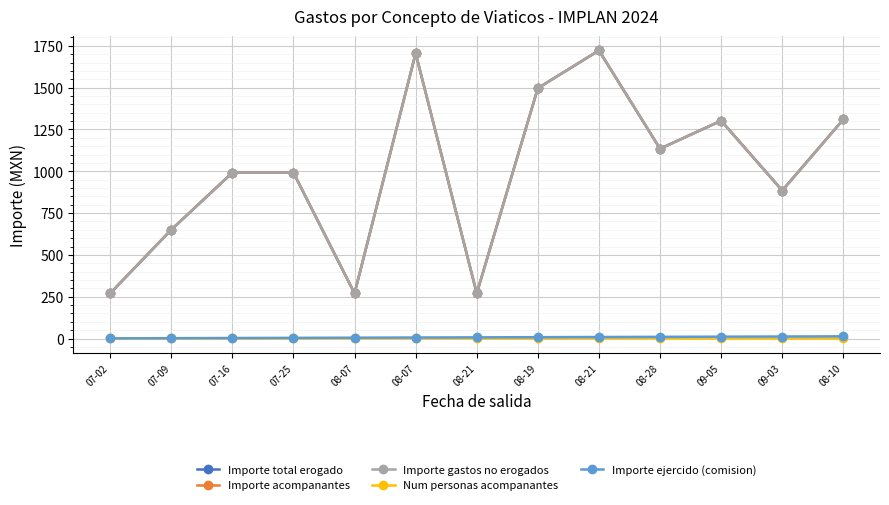

Does the chart have visible grid lines?

Yes